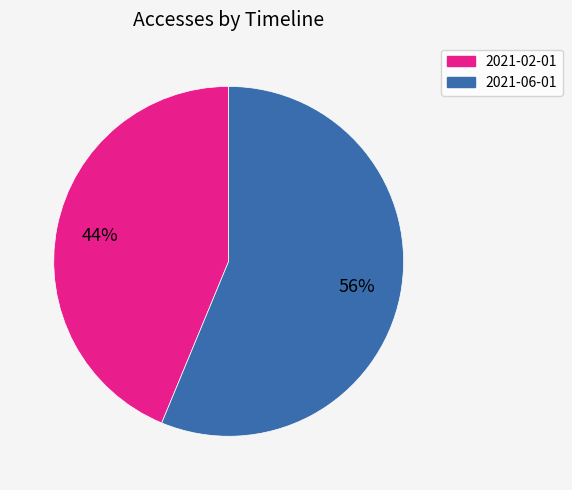

The 2021-06-01 slice represents 50% of the pie. True or false?

False